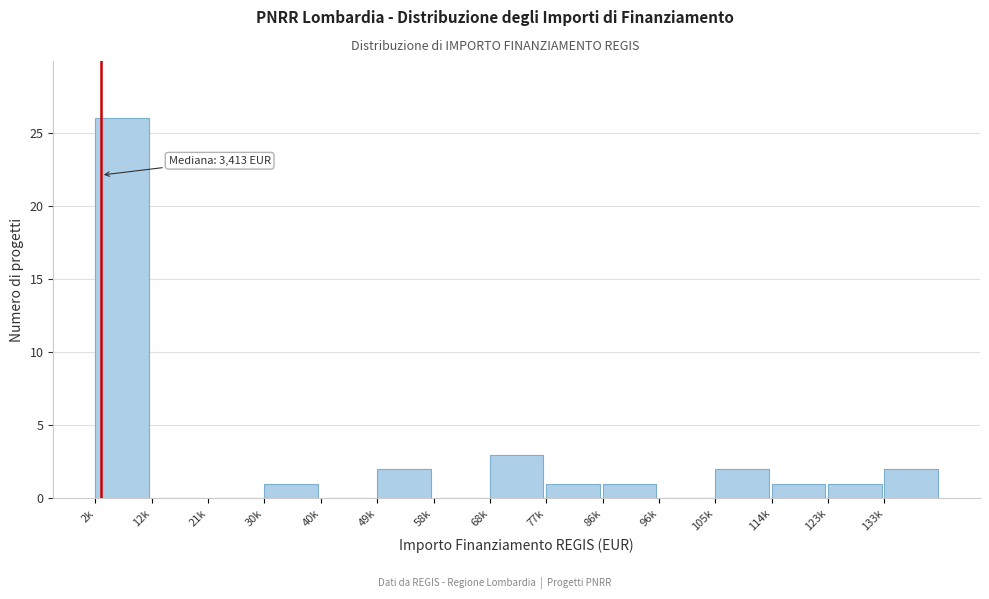

Reading right to left, transcribe all the data shown in this chart.

133k=2	123k=1	114k=1	105k=2	96k=0	86k=1	77k=1	68k=3	58k=0	49k=2	40k=0	30k=1	21k=0	12k=0	2k=26